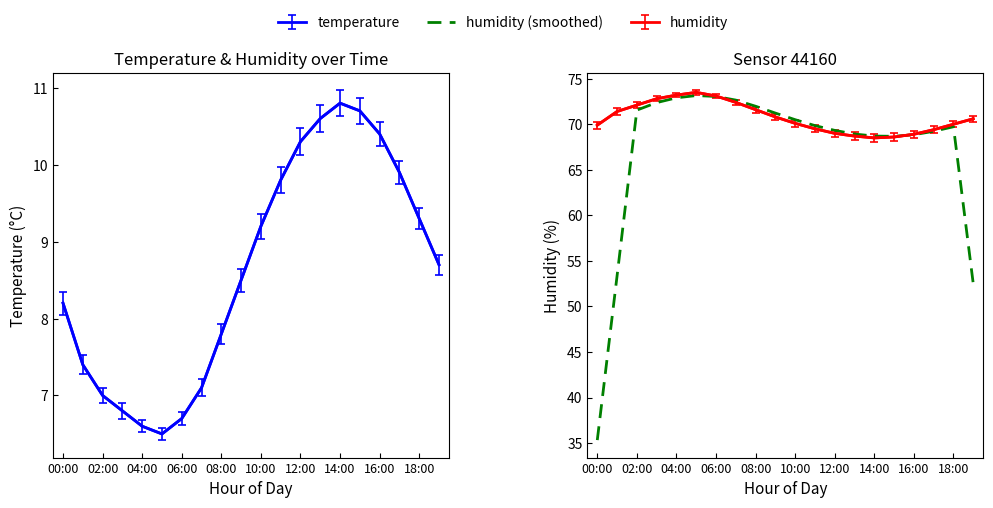

How many values are below 69?

7